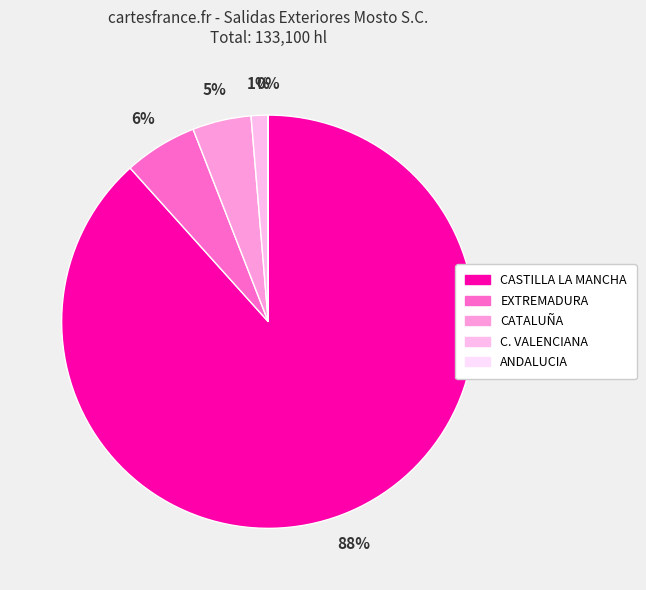

True or false: C. VALENCIANA accounts for 13% of the total.

False